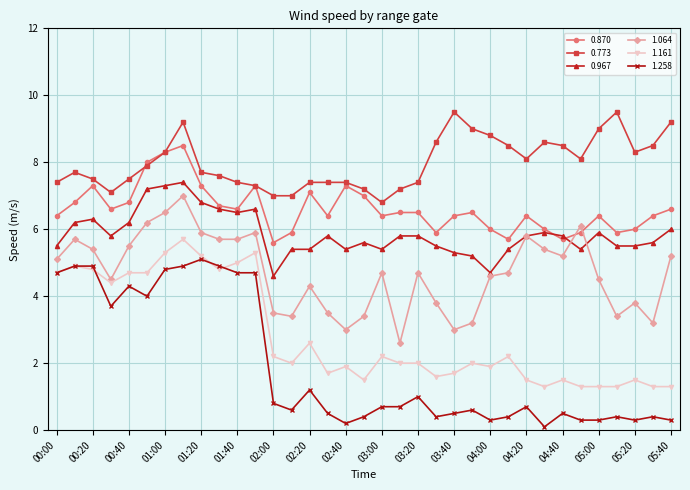

What is the value of the 1.064 point at the 12th from the left?

5.9